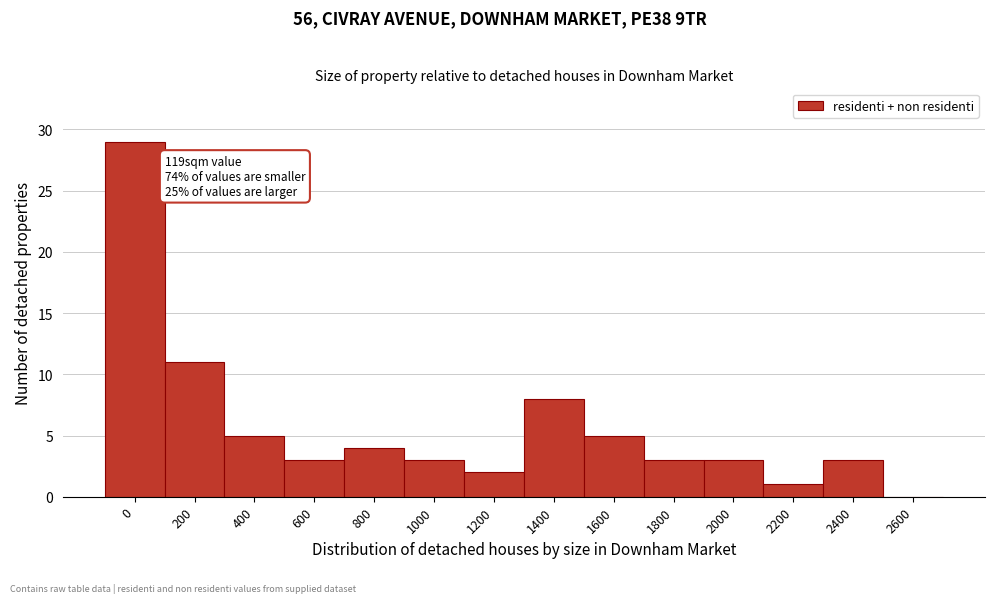

At which label is the value closest to 14?

200